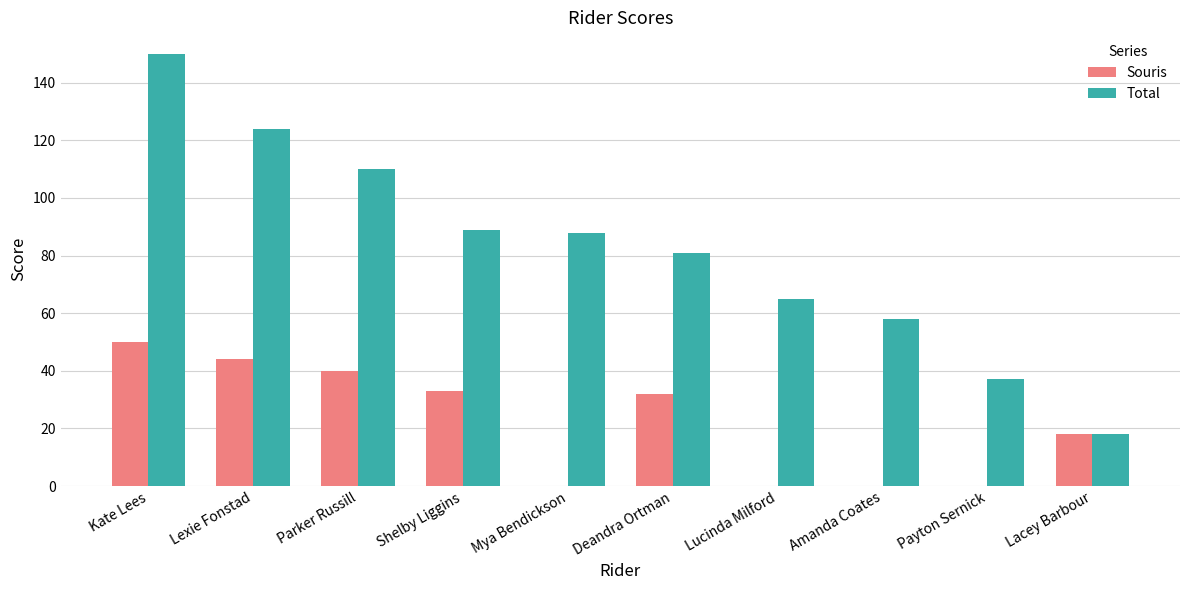

Which series has the largest total across all categories?

Total